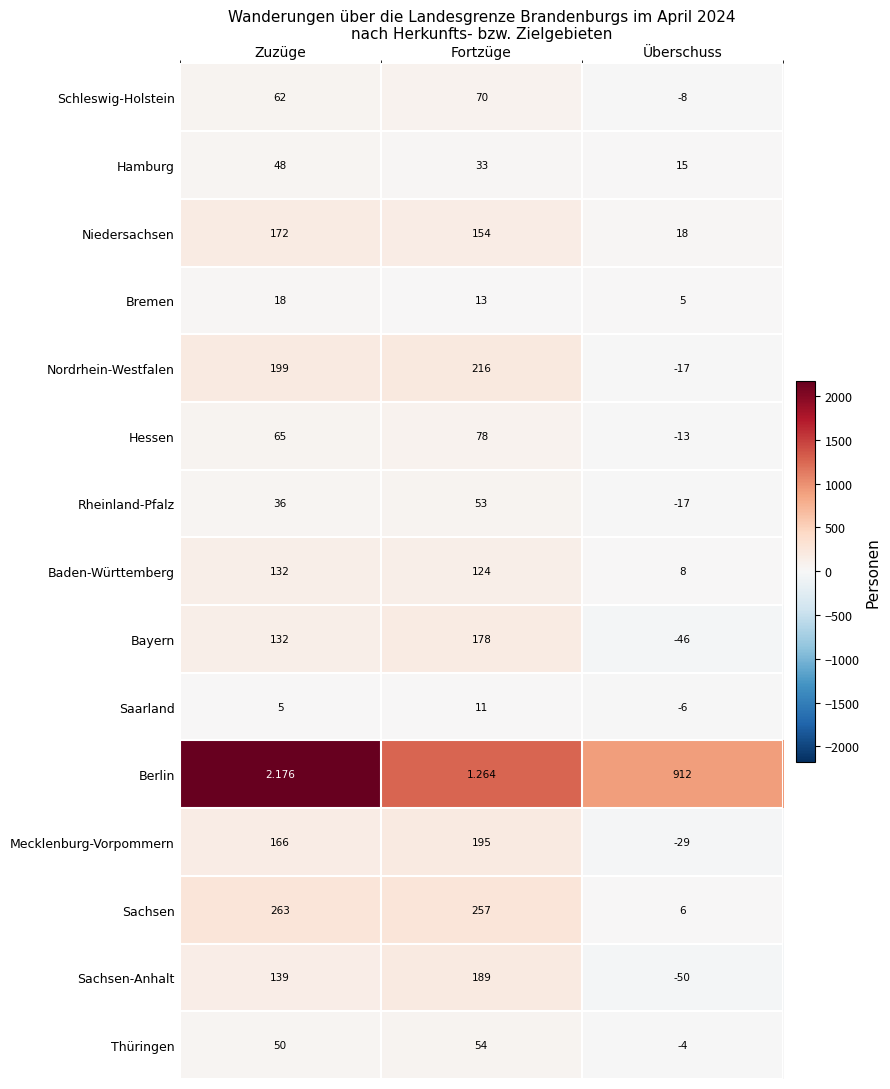

Where is Hamburg nearest to the value 31?

Fortzüge